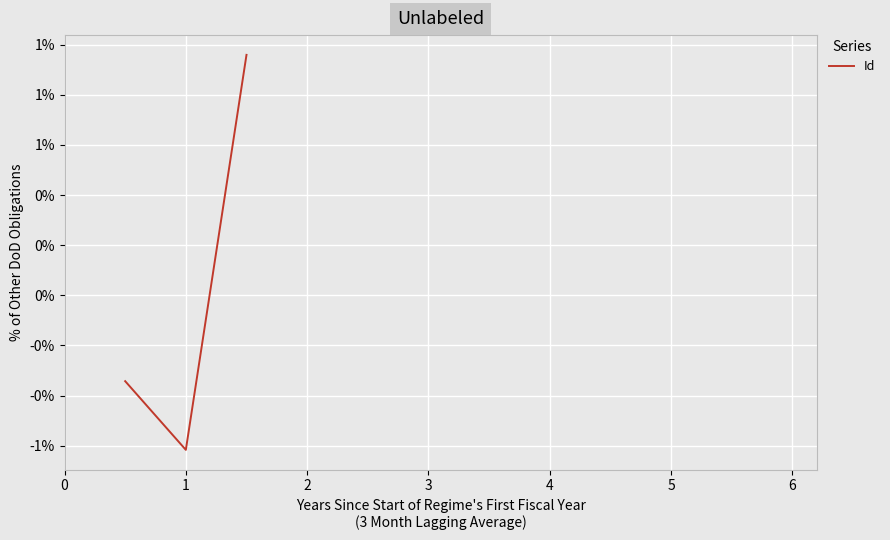

Does the chart have visible grid lines?

Yes